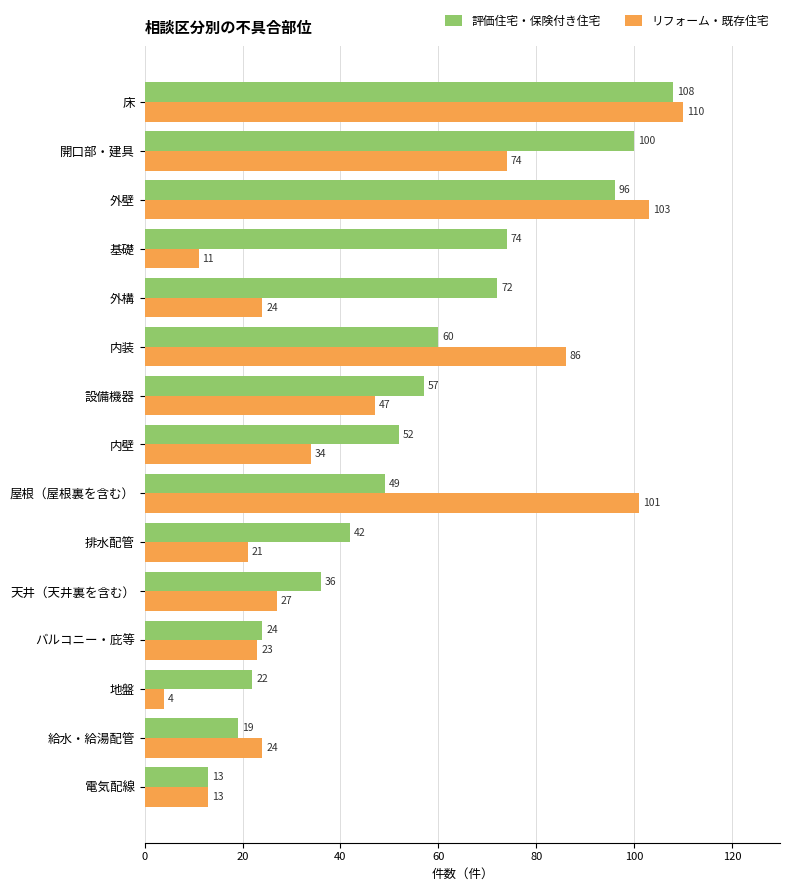

What is the minimum value for 評価住宅・保険付き住宅?

13